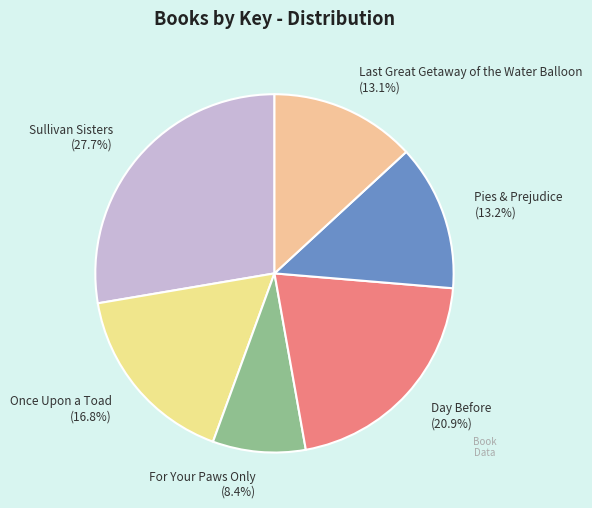

How much of the chart is everything except Day Before?

79.1%